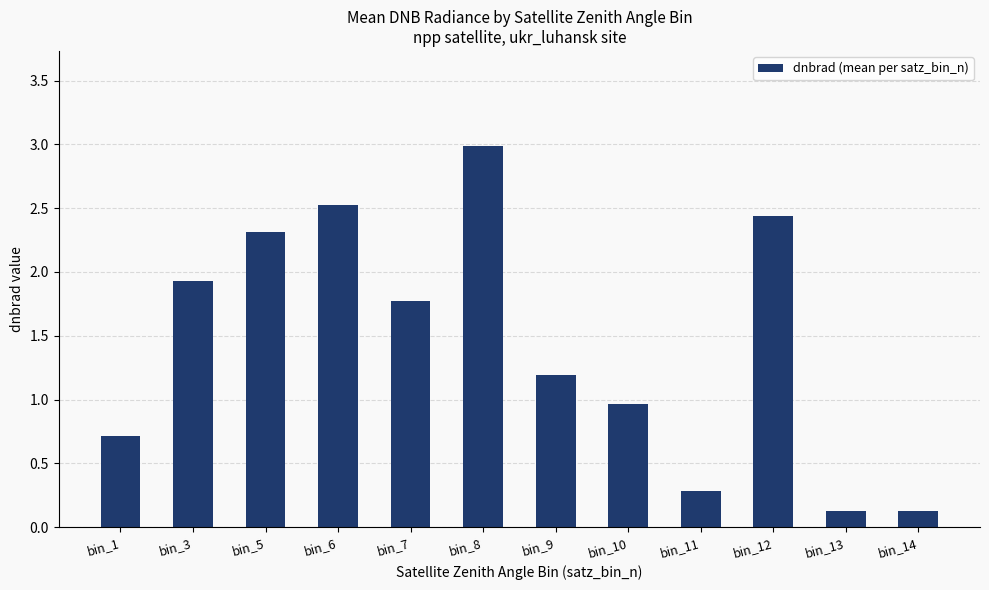

What is the sum of the values at bin_11 and bin_5?

2.6